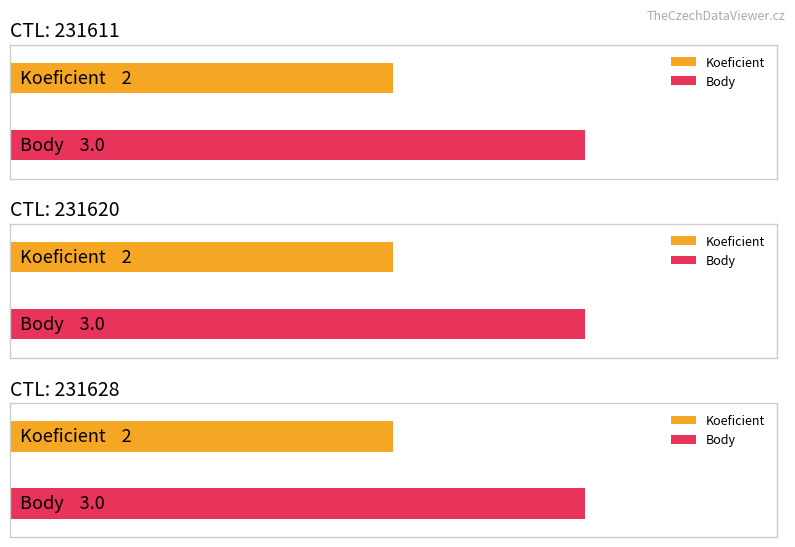

What is the average value of the Koeficient series?

2